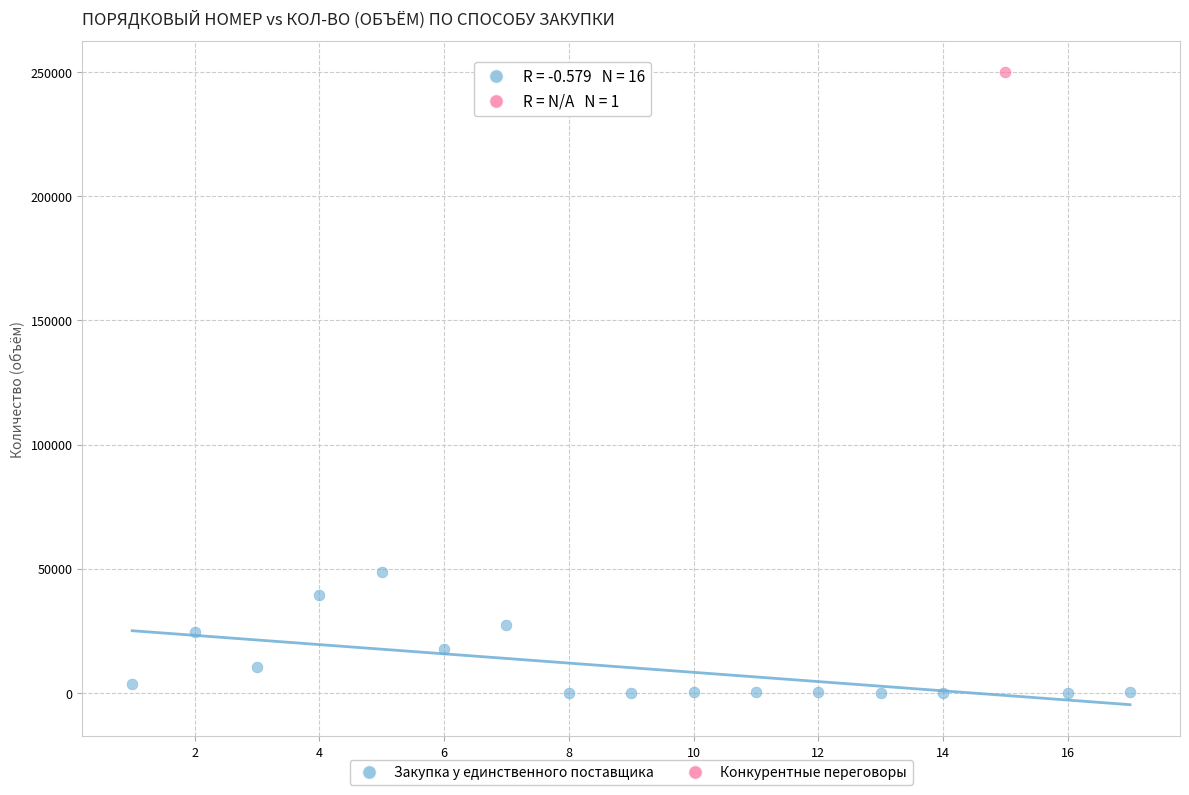

What are all the series names shown in the legend?

Закупка у единственного поставщика, Конкурентные переговоры